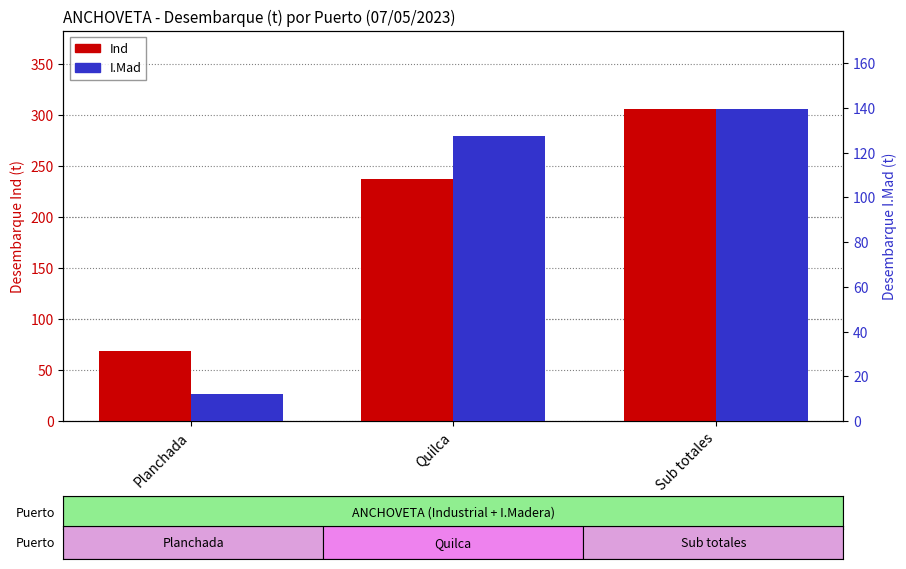

At how many categories does at least one series exceed 231?

2